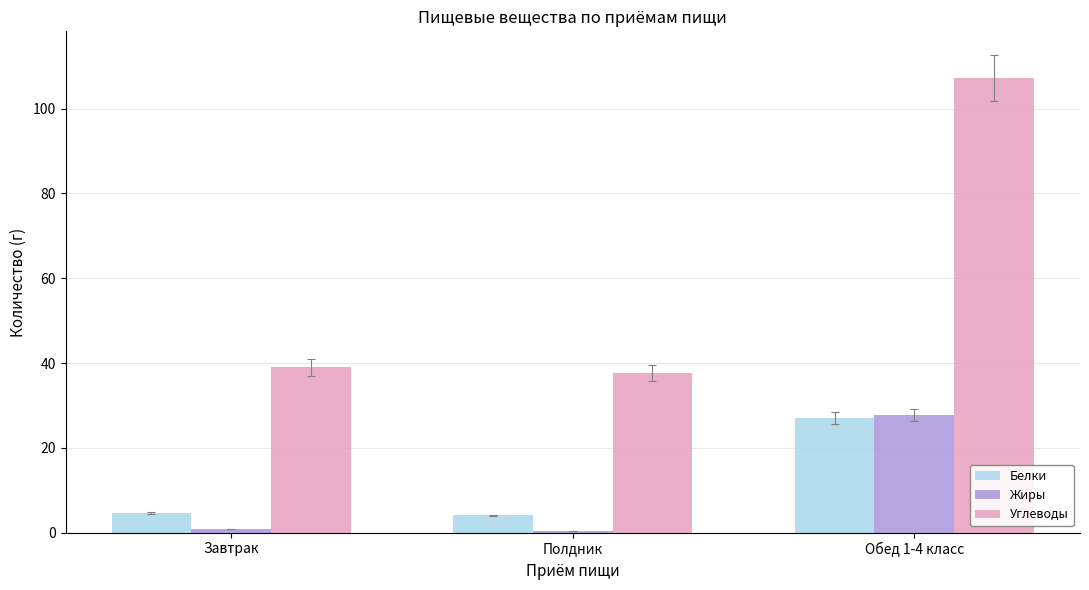

What is the average value of the Углеводы series?

61.3